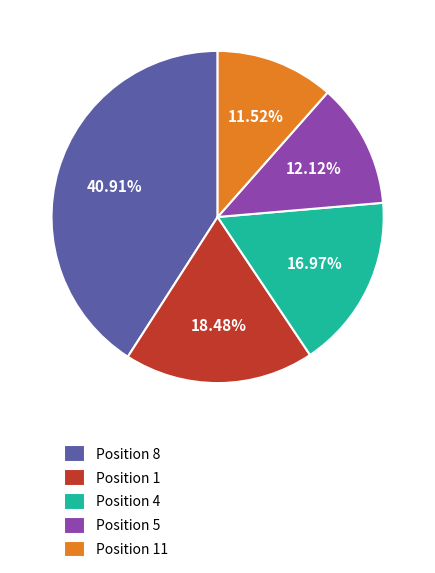

Between Position 4 and Position 11, which is larger?

Position 4